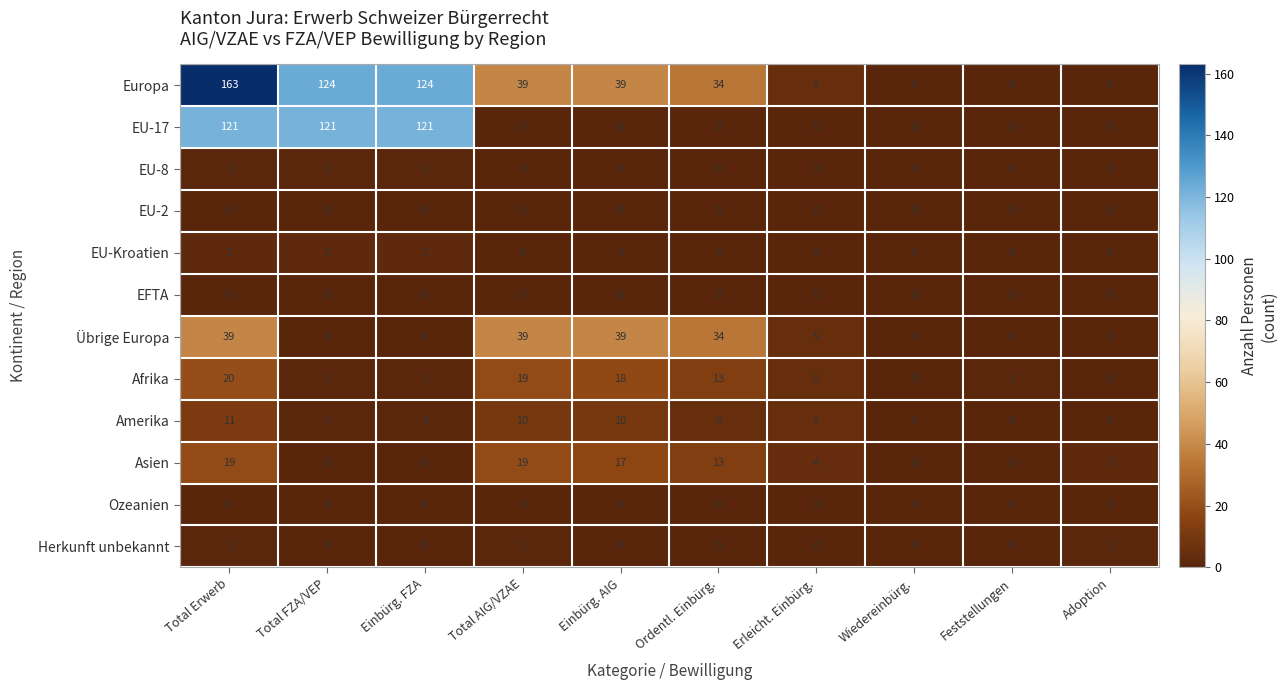

Between Einbürg. FZA and Feststellungen, which series saw the biggest shift?

Europa